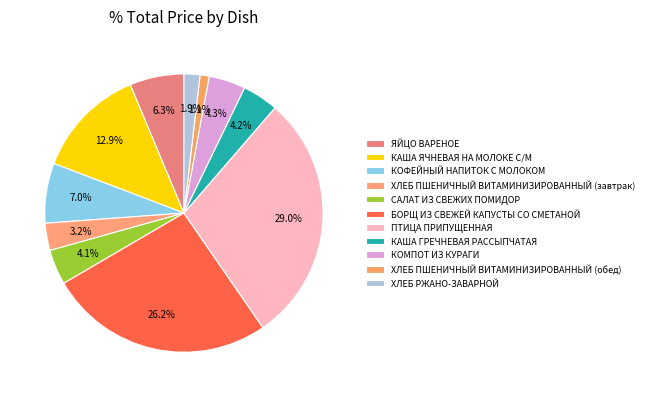

To the nearest percent, what is the difference between the БОРЩ ИЗ СВЕЖЕЙ КАПУСТЫ СО СМЕТАНОЙ and КОМПОТ ИЗ КУРАГИ slice percentages?

22%